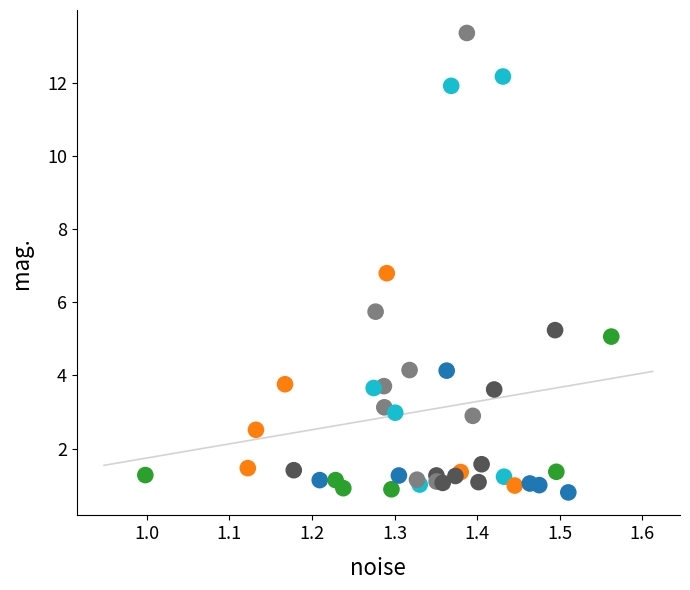

What Y value in the scatter plot is closest to 7?

6.8